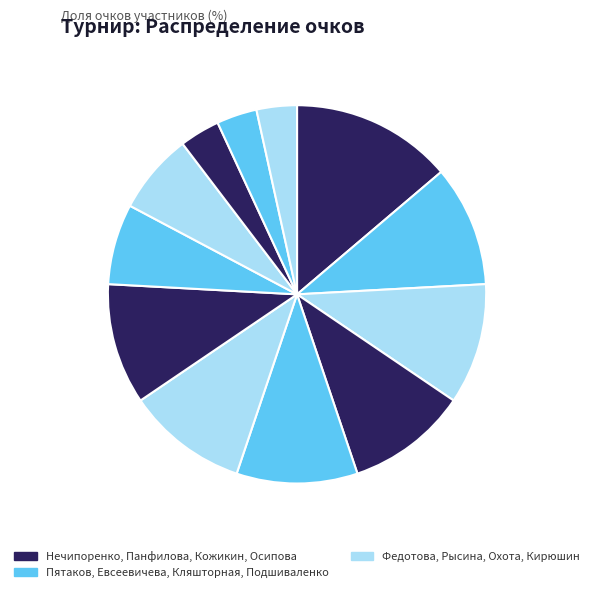

How many segments does this pie chart have?

12